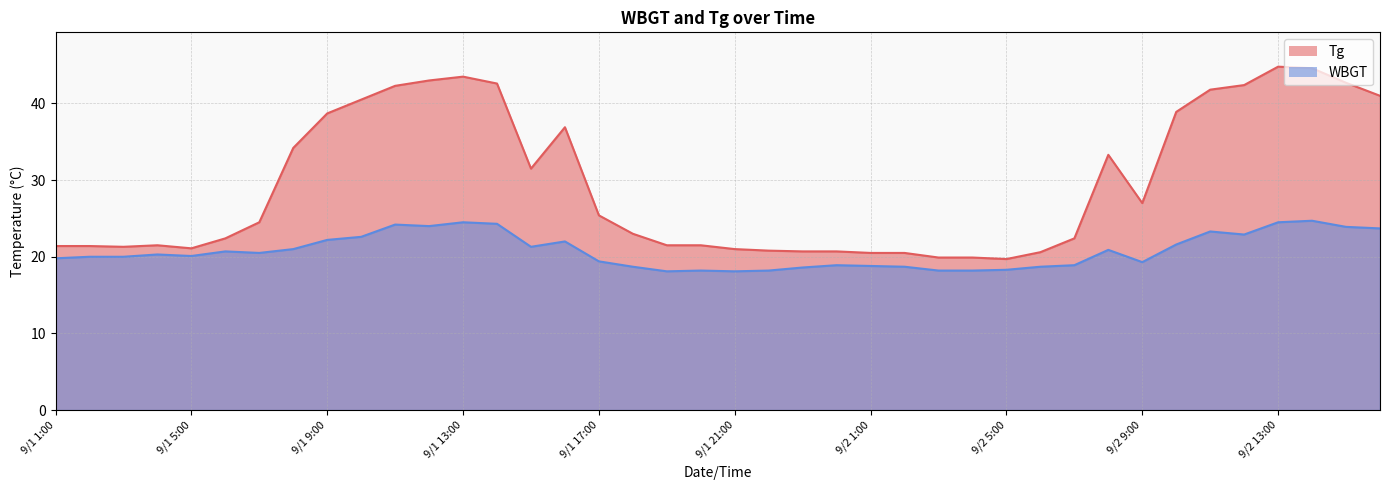

In Tg, how many points are higher than both neighbors (excluding endpoints)?

5